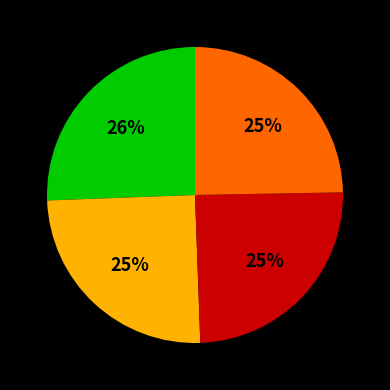

Does any single category account for the majority?

No